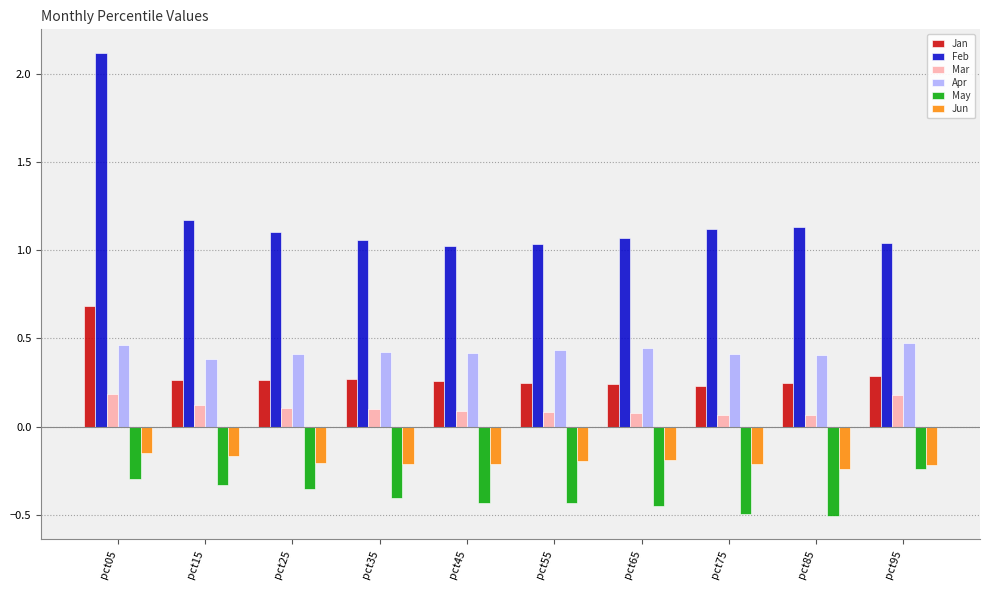

Are the bars horizontal?

No